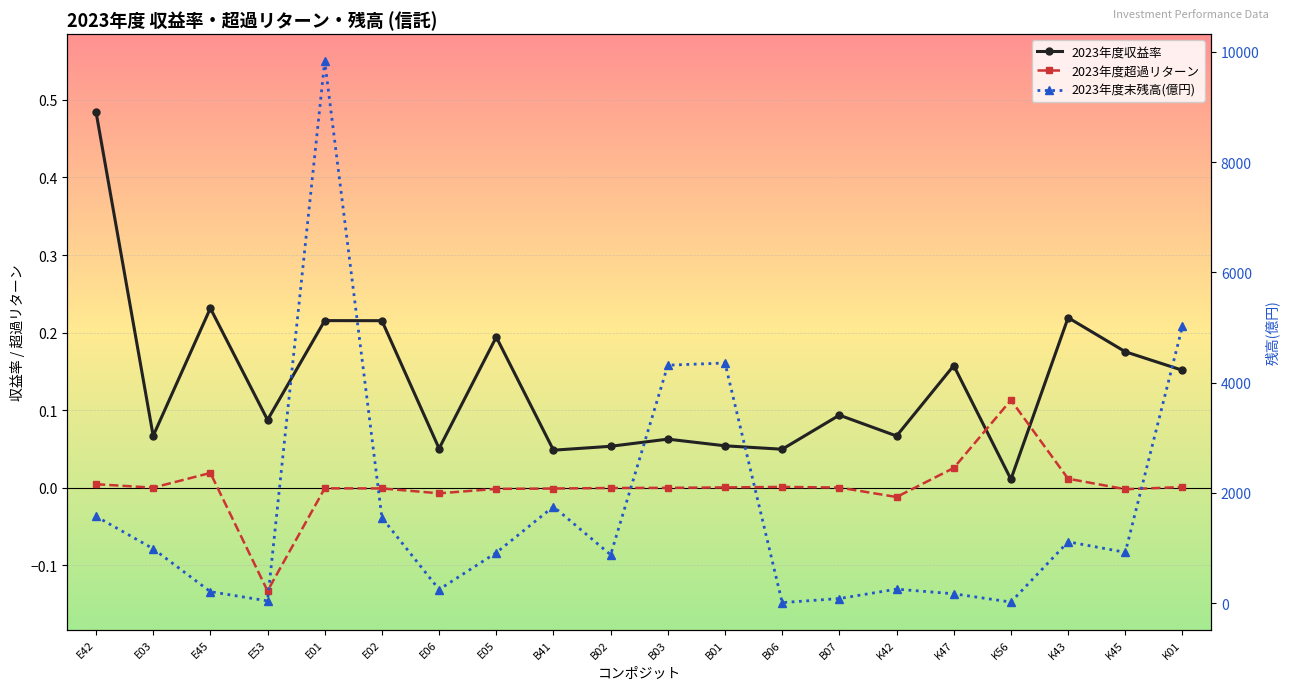

True or false: 2023年度末残高(億円) and 2023年度収益率 cross at least once.

False